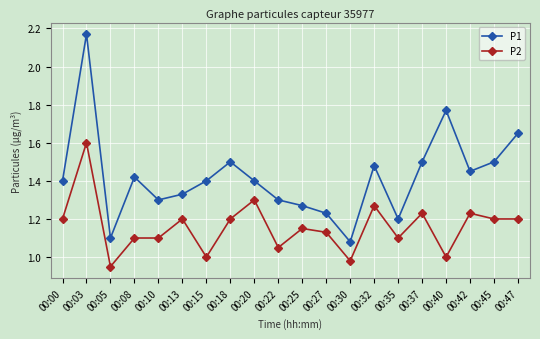

The value of P2 at 00:45 is 1.2. True or false?

True